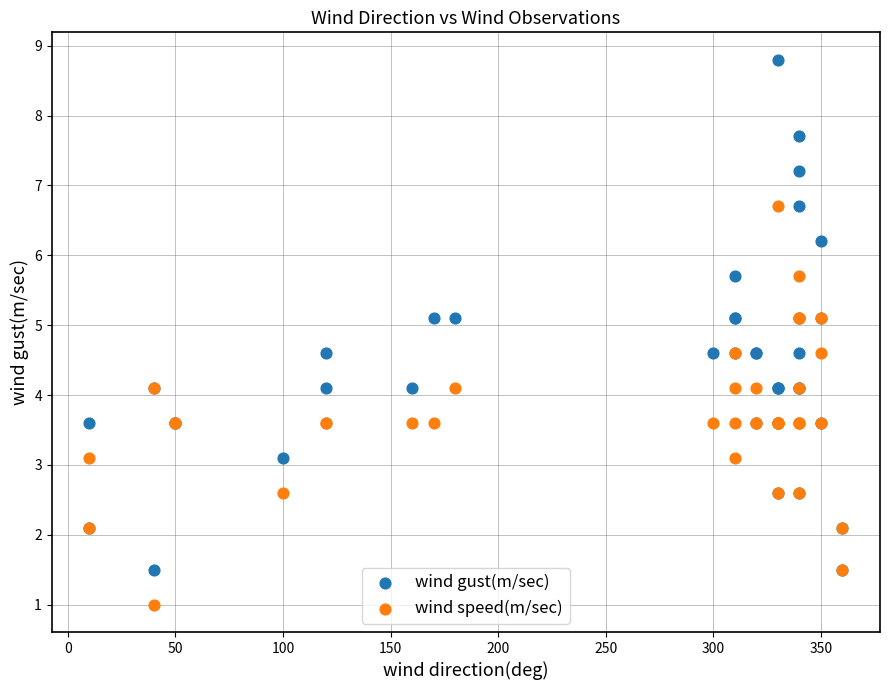

Which series reaches the maximum Y coordinate?

wind gust(m/sec)